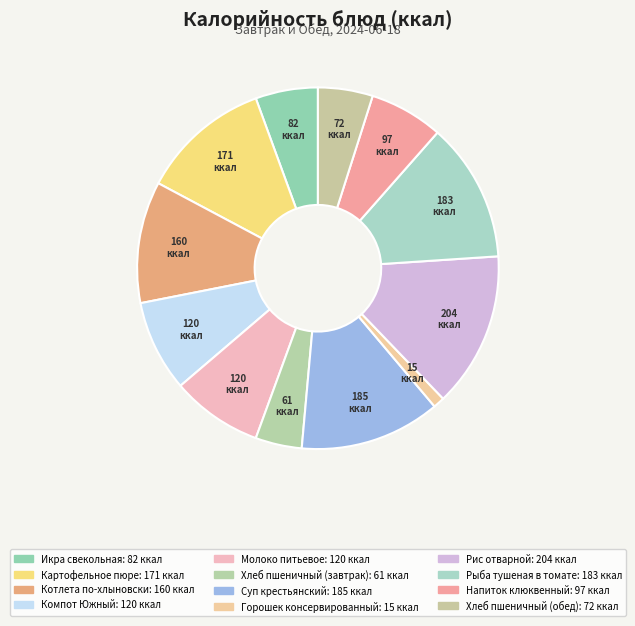

To the nearest percent, what percentage of the pie is Икра свекольная?

6%